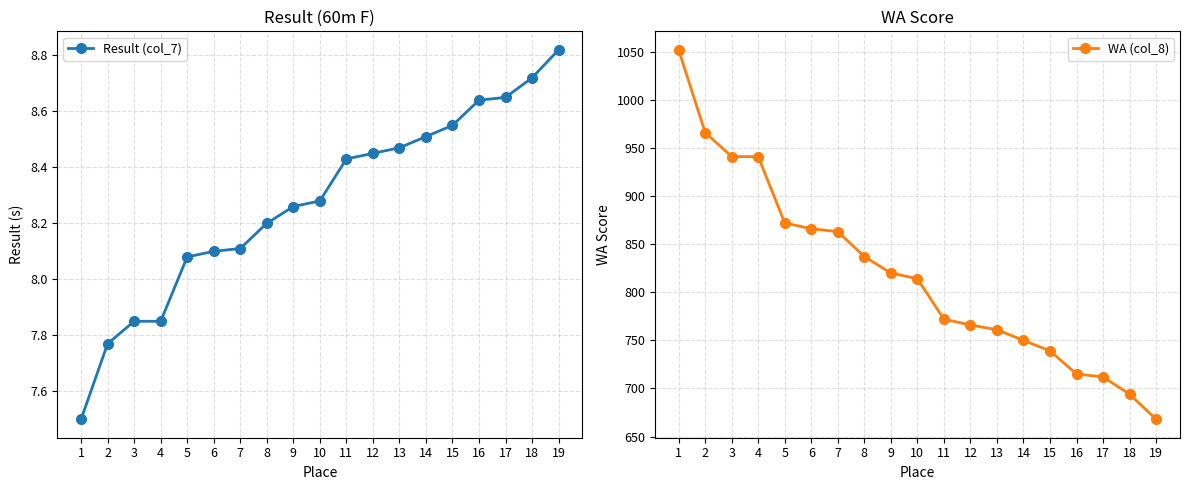

Which category has the highest value in the WA (col_8) series?

1